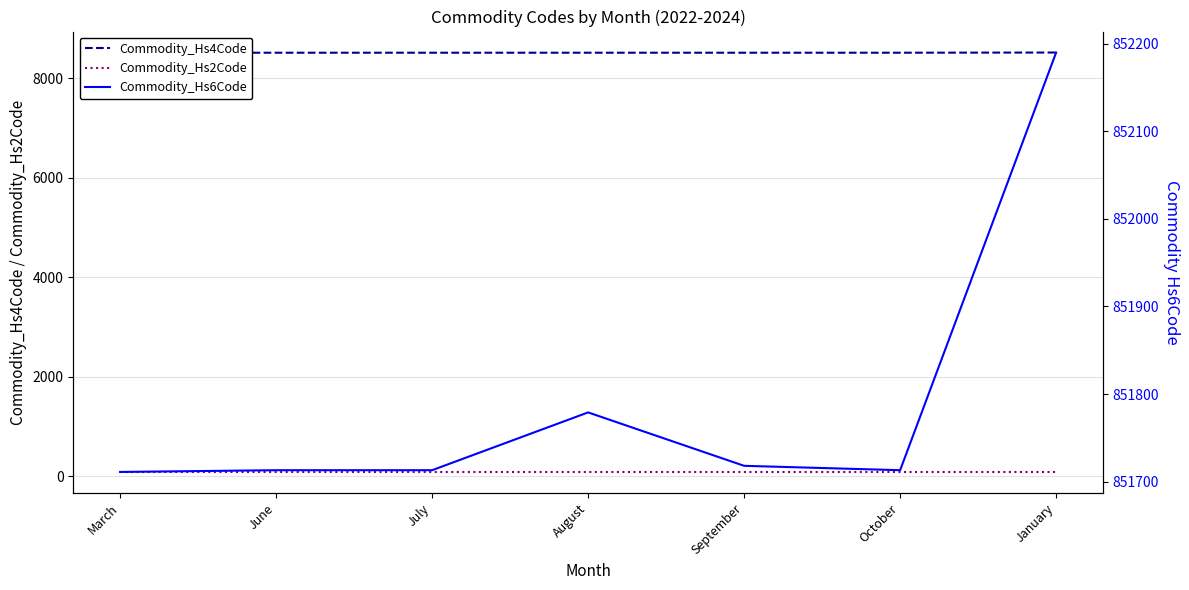

What is the difference between the highest and lowest values at October?

851628